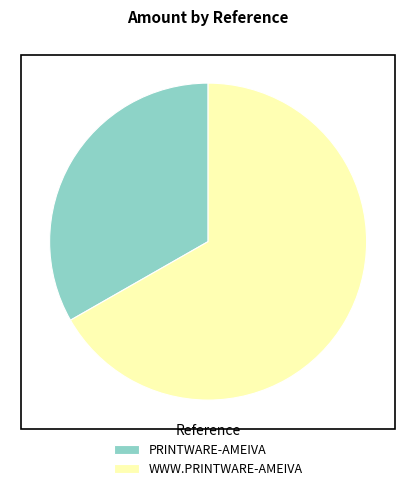

Approximately how many times larger is the value at PRINTWARE-AMEIVA compared to WWW.PRINTWARE-AMEIVA?

0.5